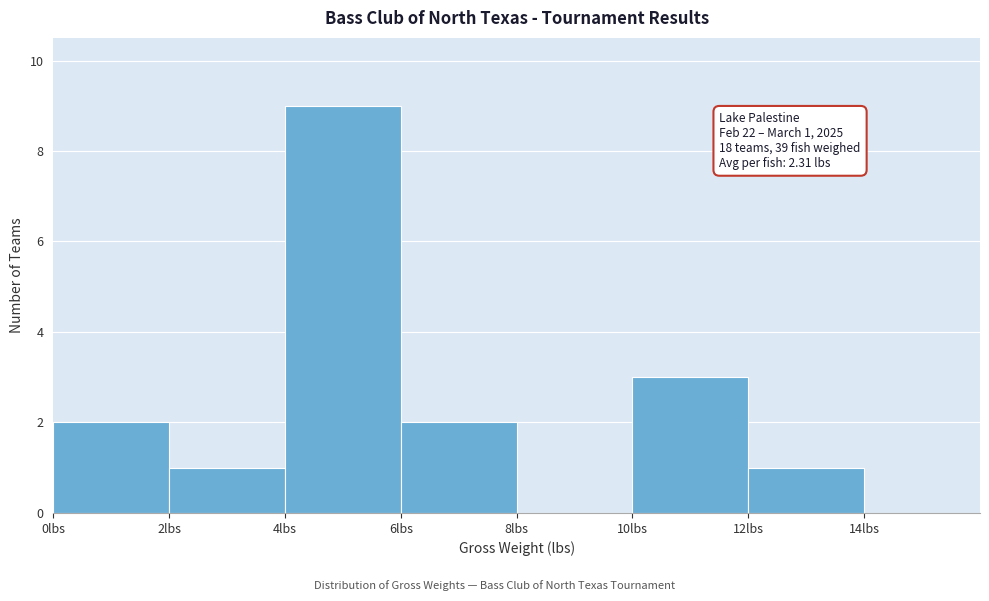

Which range on the x-axis has the tallest bar?

4 to 6